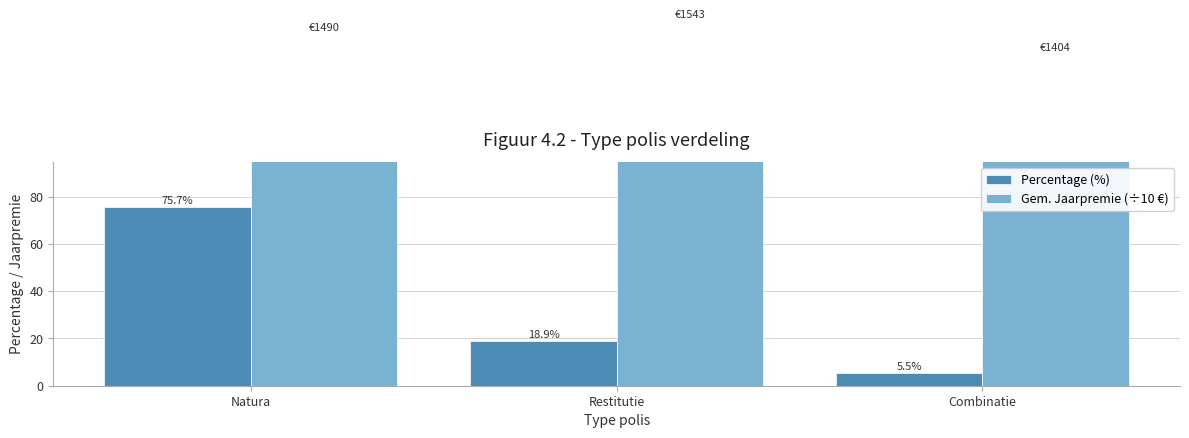

Rank the series by their maximum value, from lowest to highest.

Percentage (%), Gem. Jaarpremie (÷10 €)